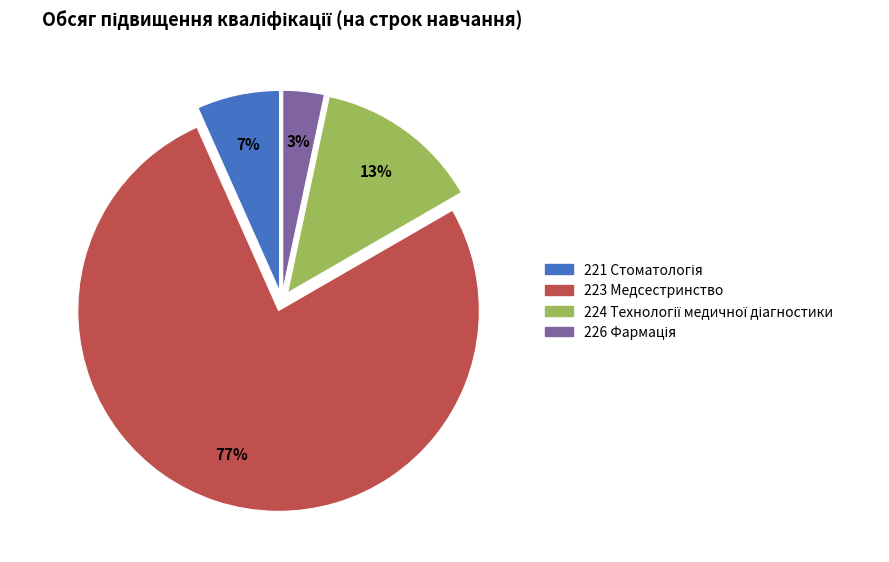

Which slice is the largest?

223 Медсестринство